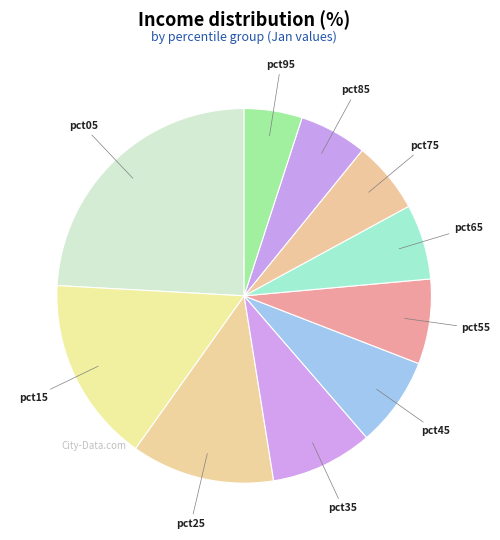

To the nearest percent, what is the average slice percentage?

10%